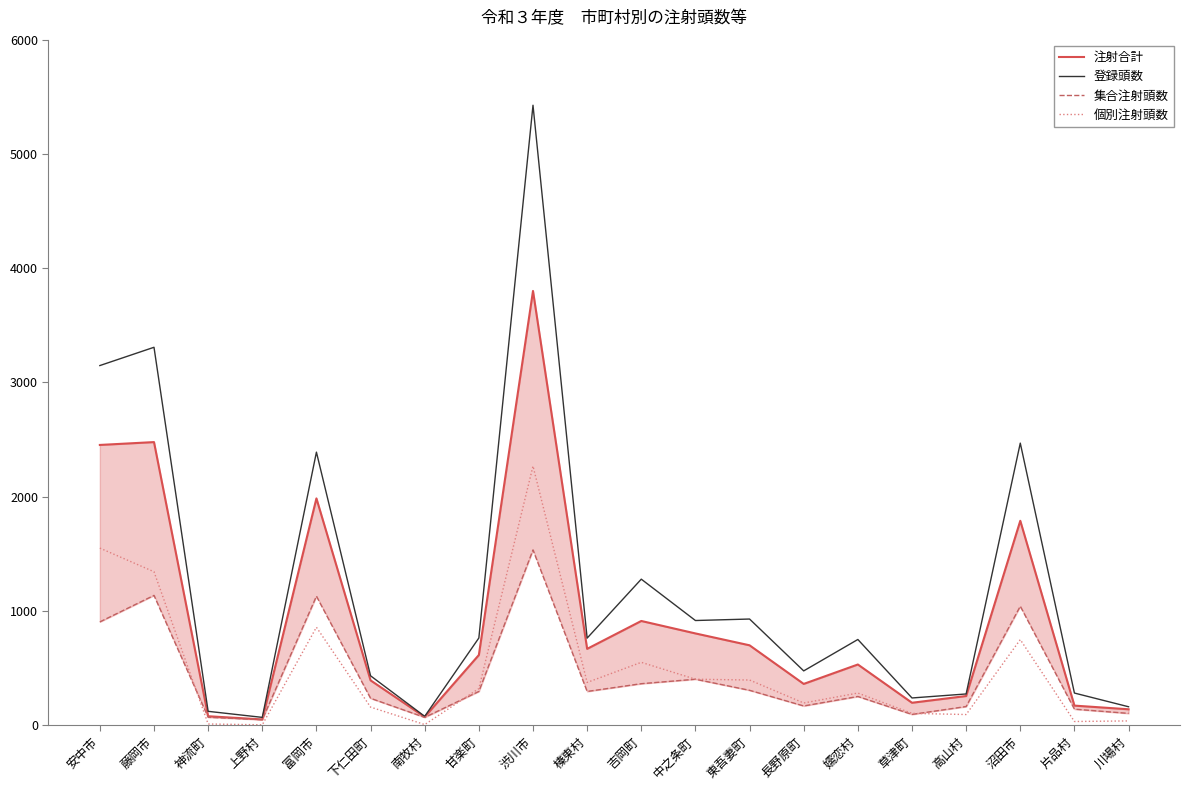

What is the highest value of the 注射合計 series?

3800